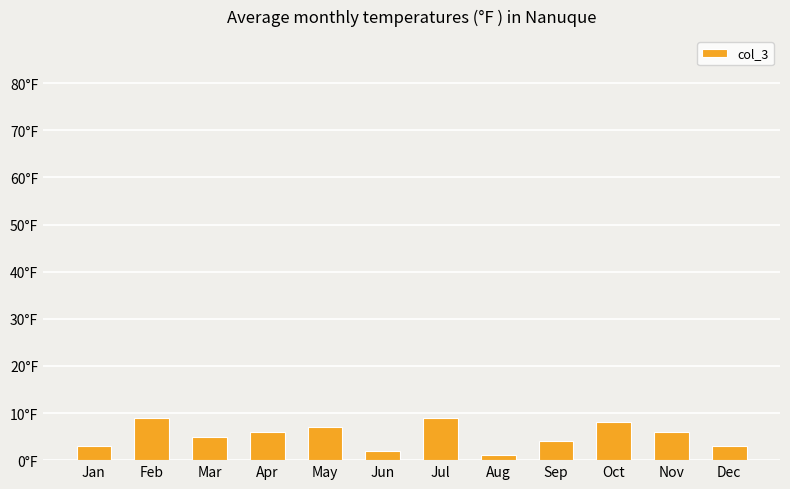

List the labels in order of value, largest first.

Feb, Jul, Oct, May, Apr, Nov, Mar, Sep, Jan, Dec, Jun, Aug